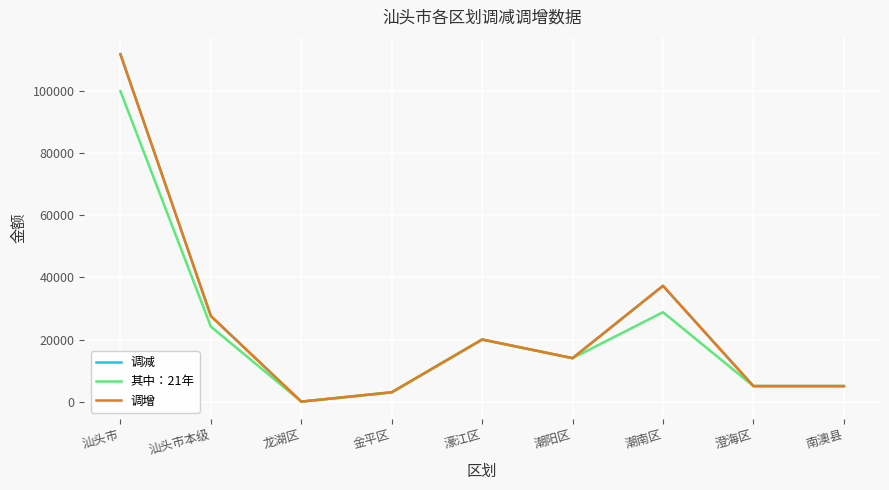

Does the chart have visible grid lines?

Yes